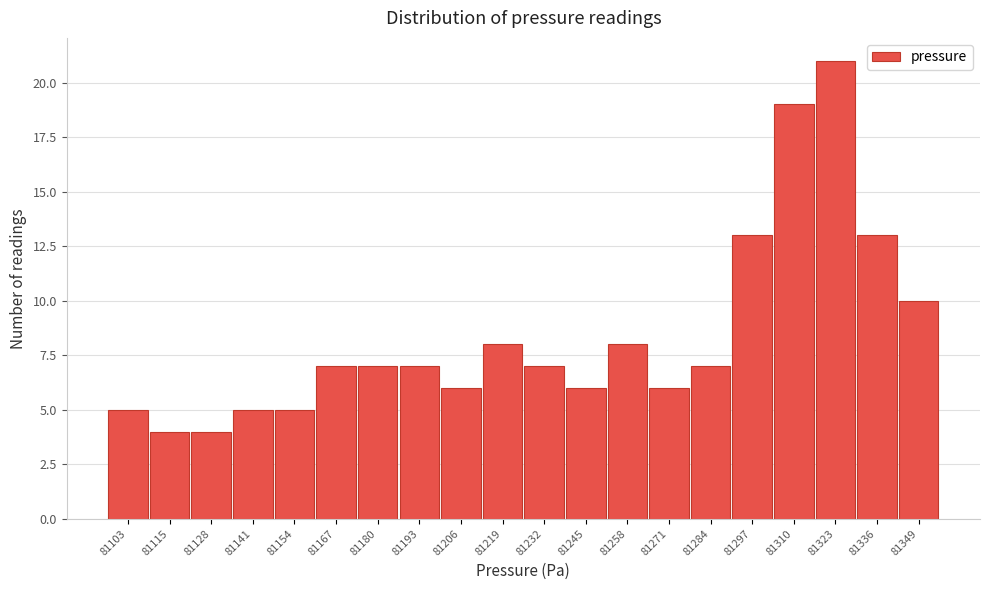

Reading left to right, what are all the values shown in this chart?

5	4	4	5	5	7	7	7	6	8	7	6	8	6	7	13	19	21	13	10